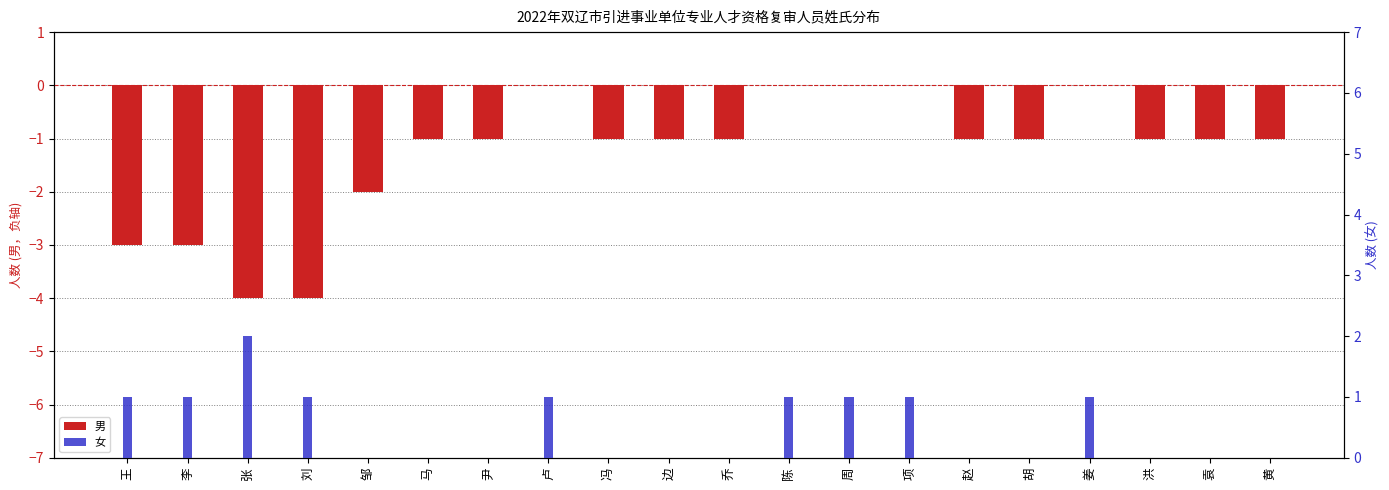

What is the maximum value shown in the chart?

2